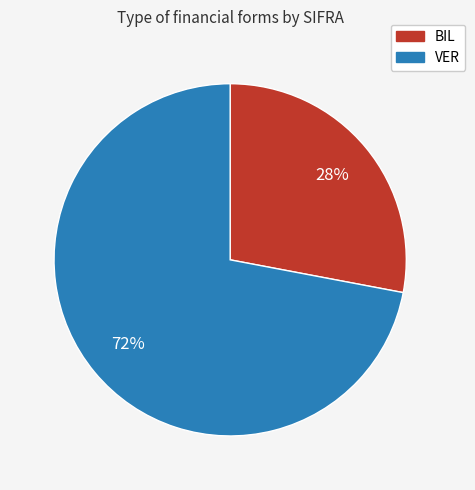

To the nearest percent, what is the average slice percentage?

50%